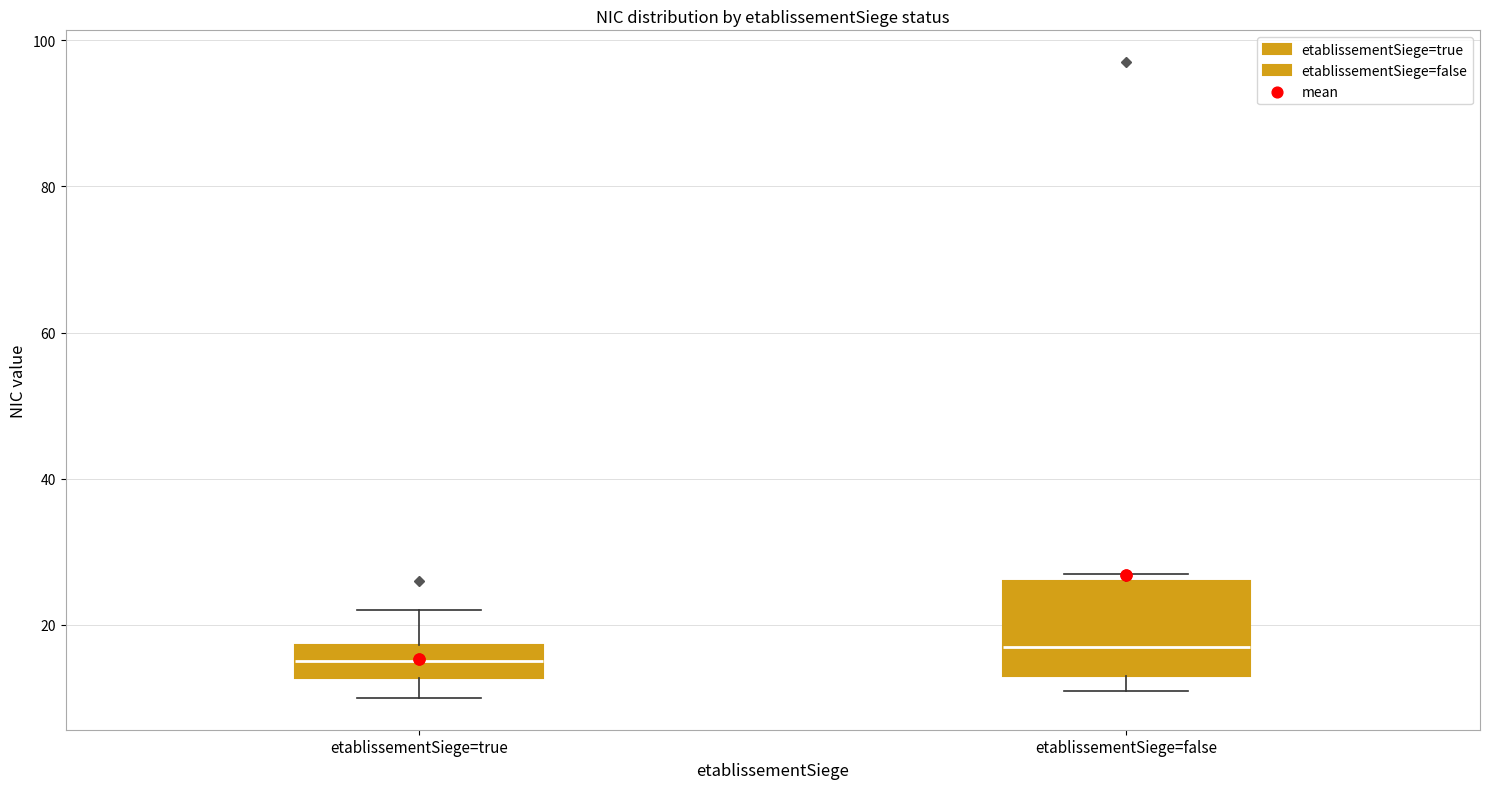

Which box's median line is the highest?

etablissementSiege=false